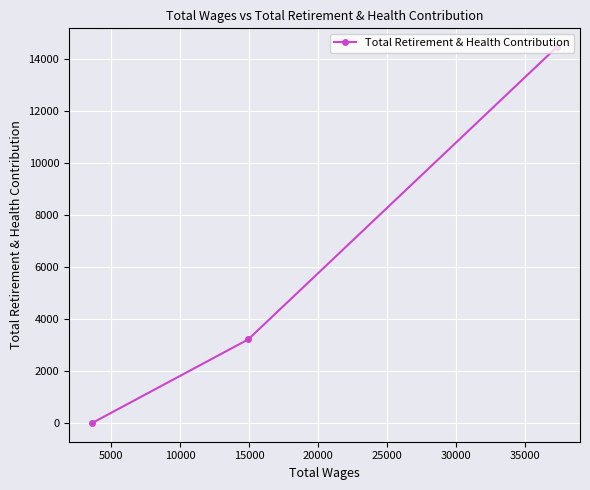

What is the greatest value displayed?

14446